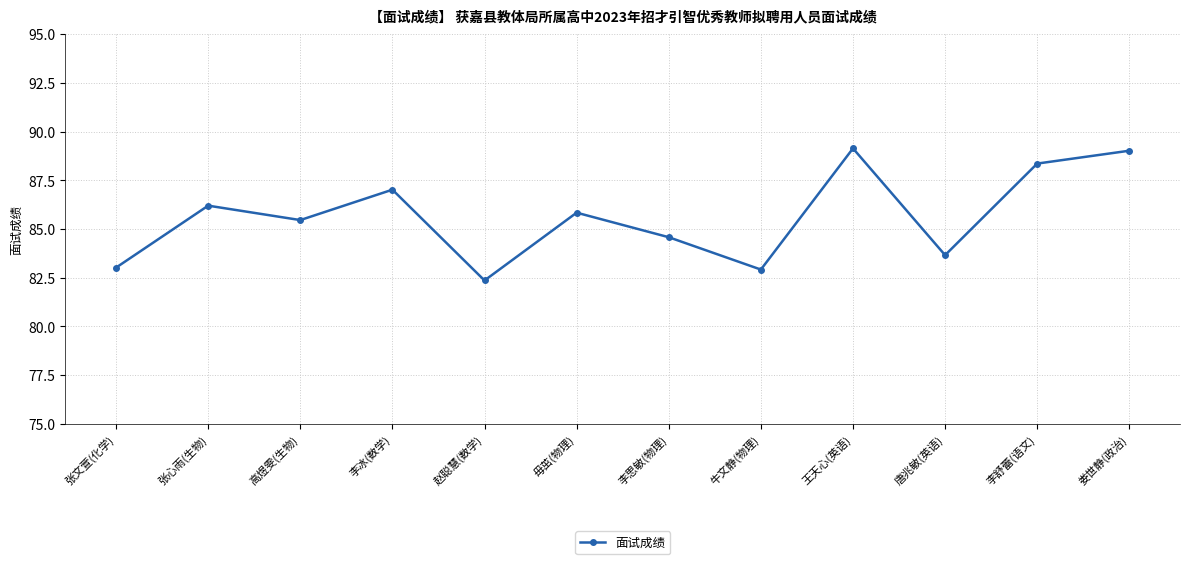

Read the value at 娄世静(政治).

89.0